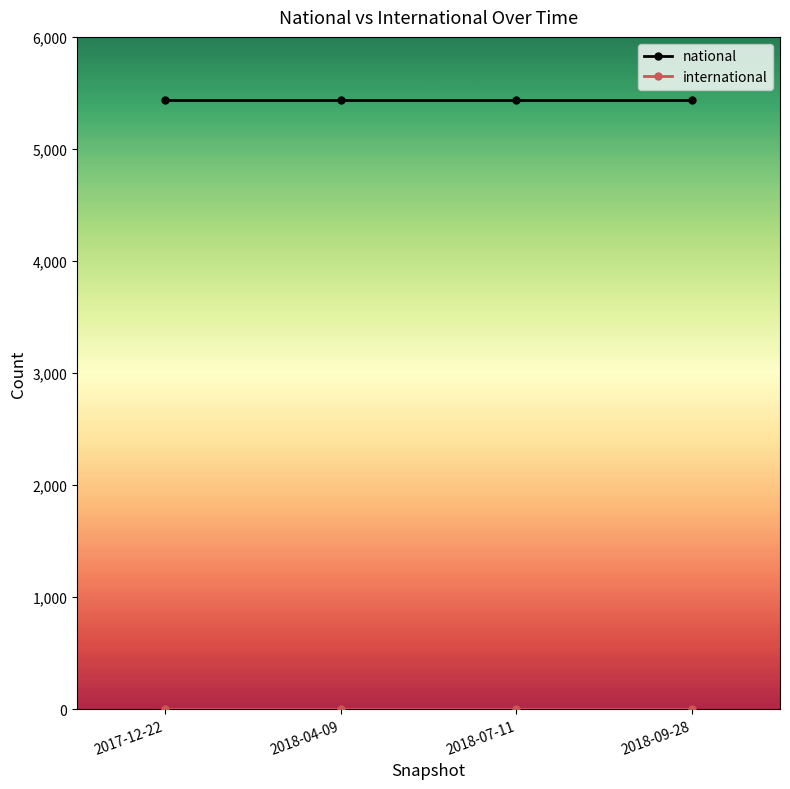

What is the label of the 4th point from the left?

2018-09-28